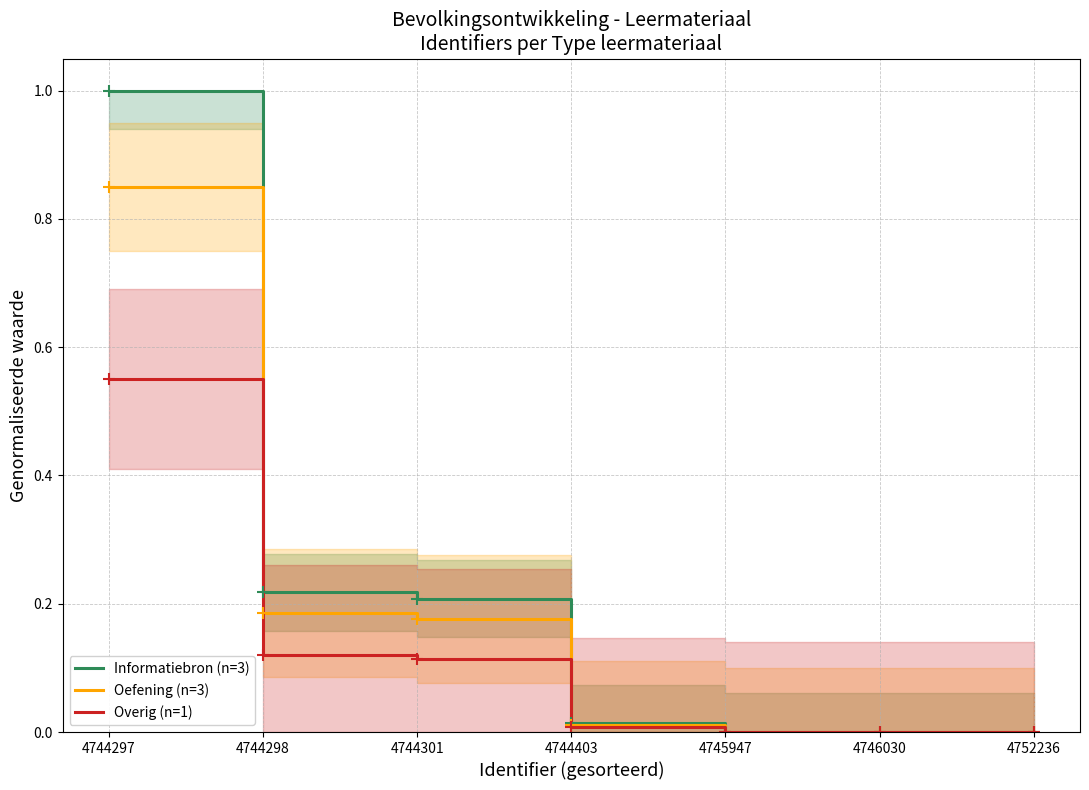

At which label does Oefening (n=3) reach its minimum?

4752236